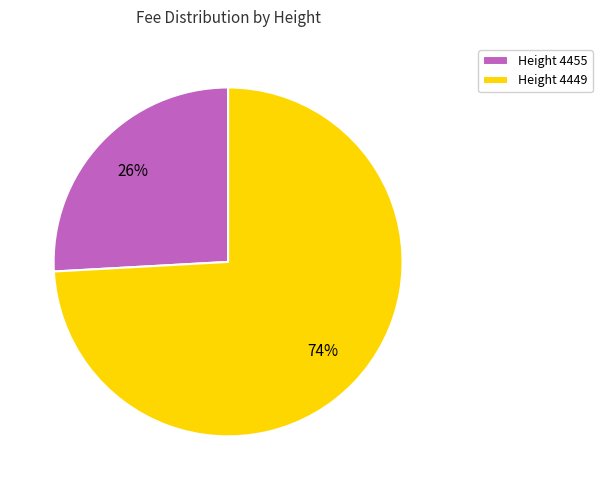

Is there any slice that represents more than half of the pie?

Yes